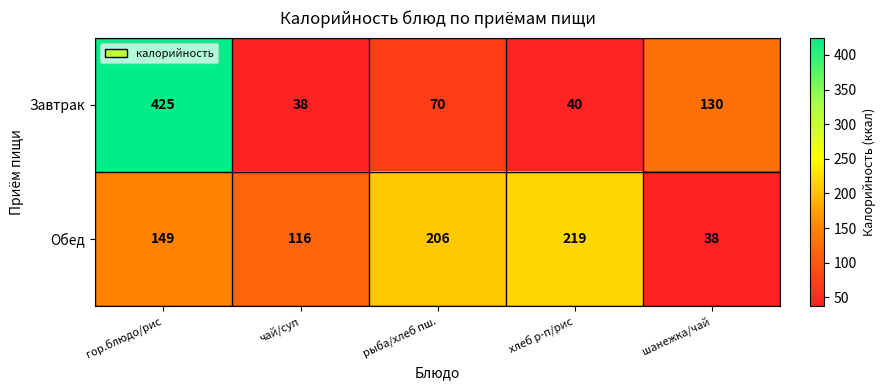

Is it true that Завтрак equals 130 at шанежка/чай?

True